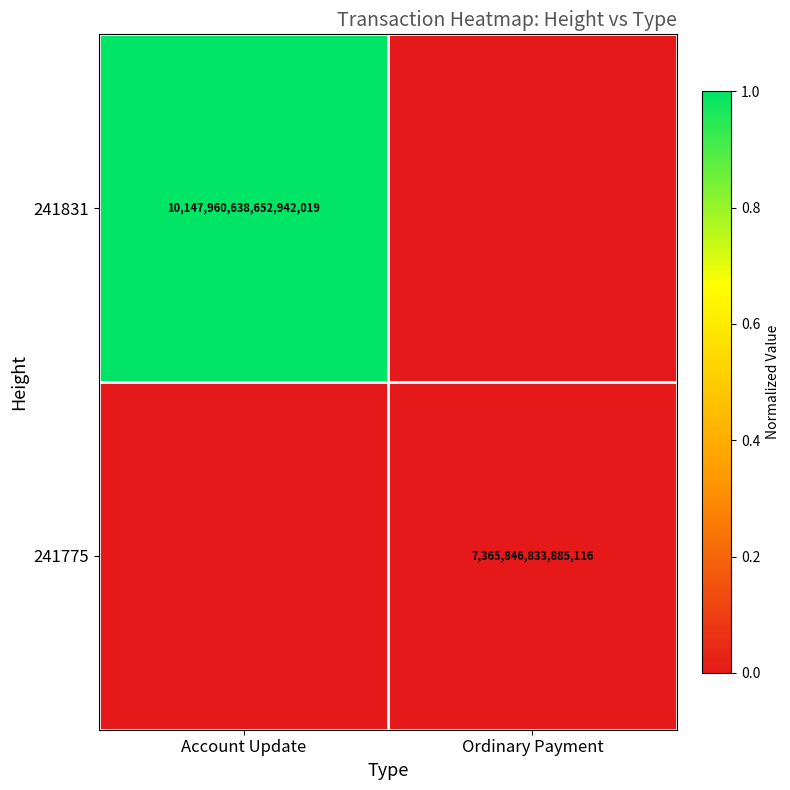

Is it true that 241775 equals 3867978471057110 at Ordinary Payment?

False